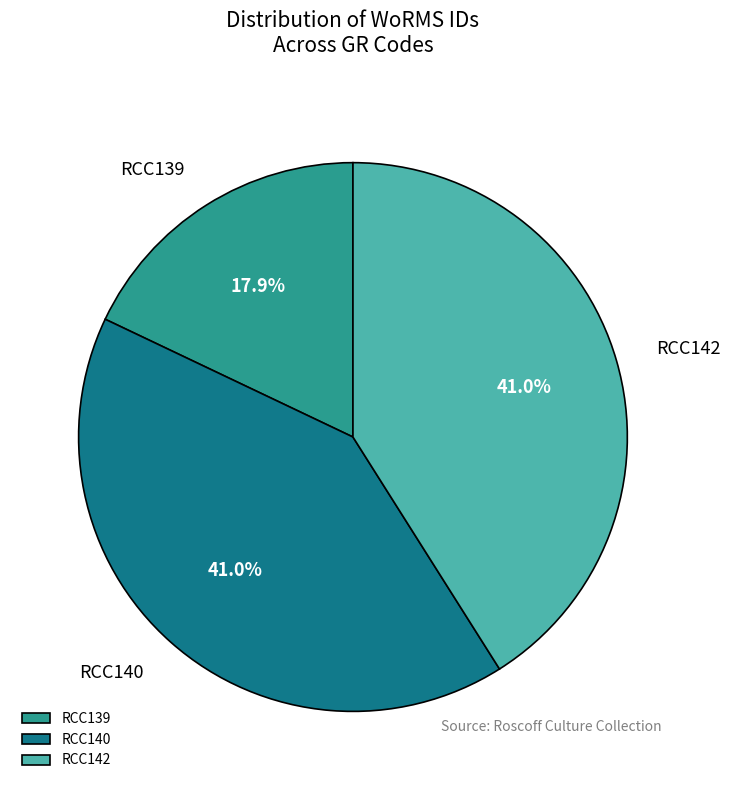

Does any single category account for the majority?

No